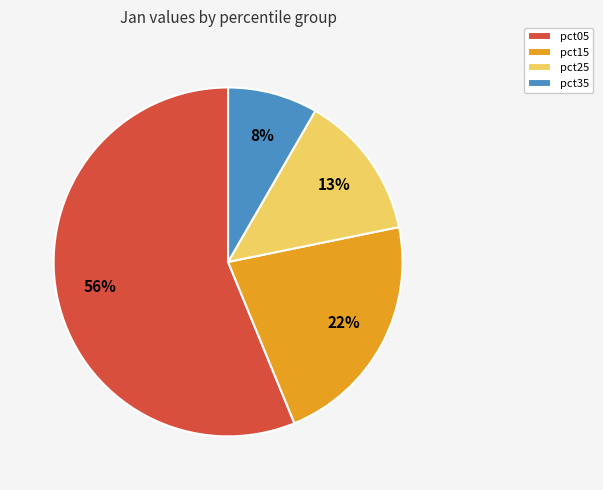

Is there a majority slice in this chart?

Yes